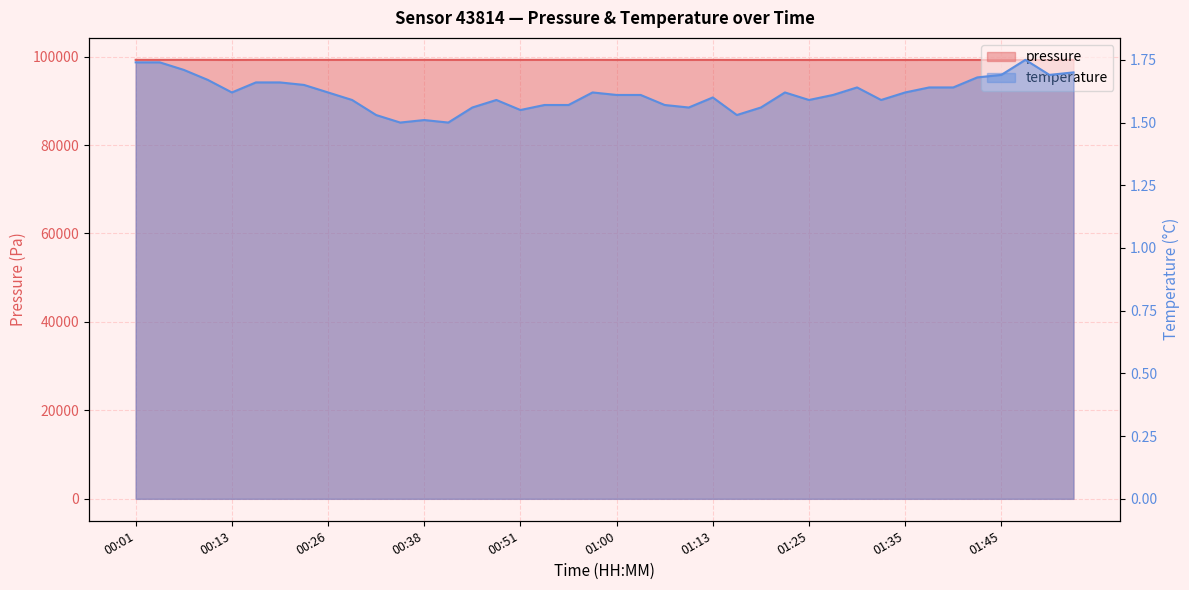

What is the value of the temperature point at the 30th from the left?

1.6